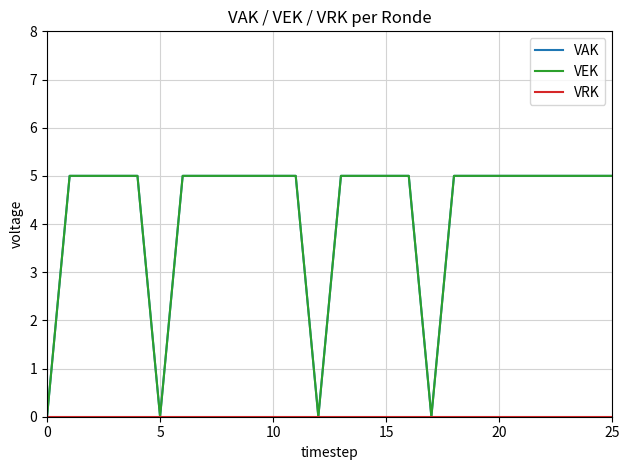

Does the chart display data point markers on the line(s)?

No